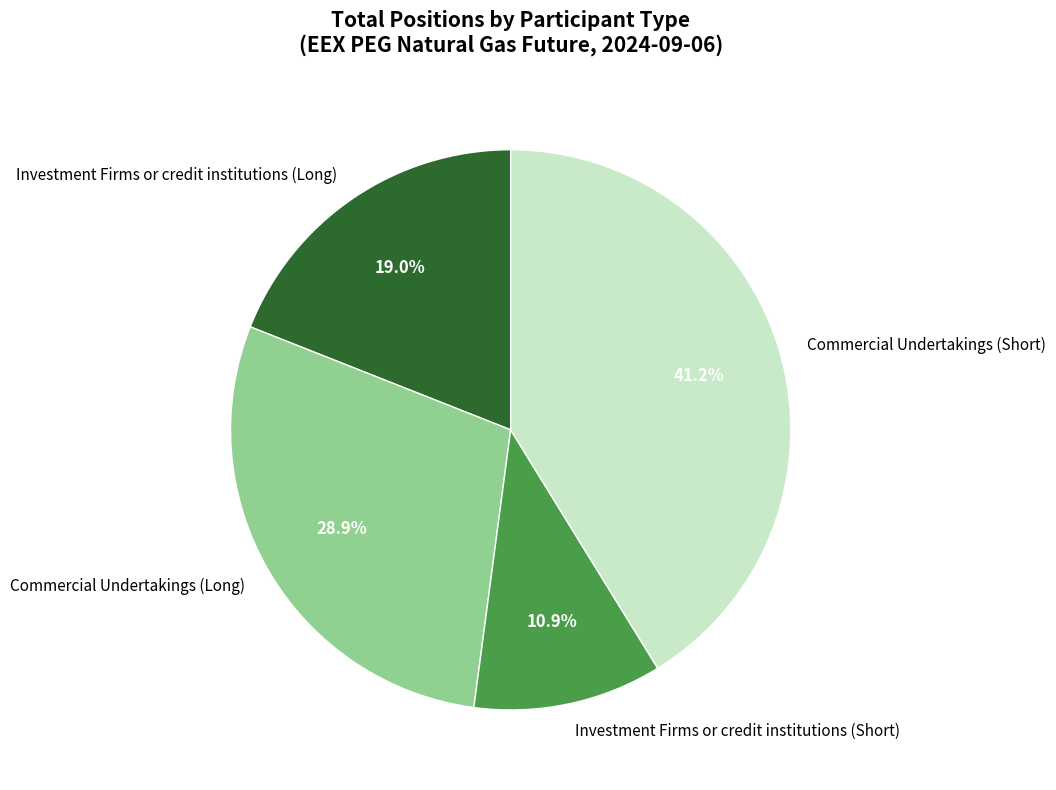

To the nearest percent, what is the combined percentage of Investment Firms or credit institutions (Short) and Commercial Undertakings (Long)?

40%